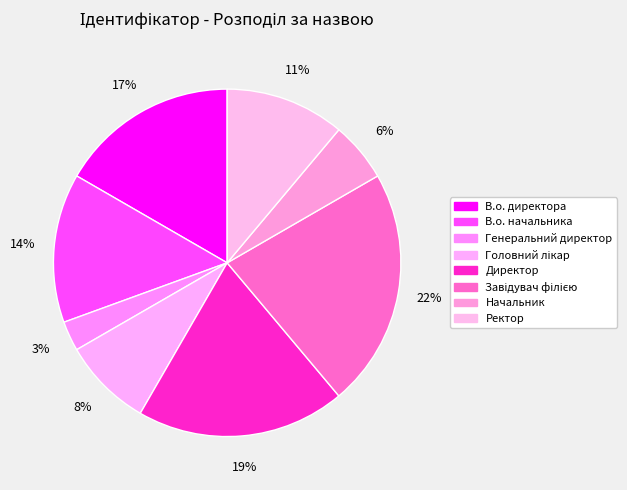

To the nearest percent, what is the difference between the largest and smallest slice percentages?

19%